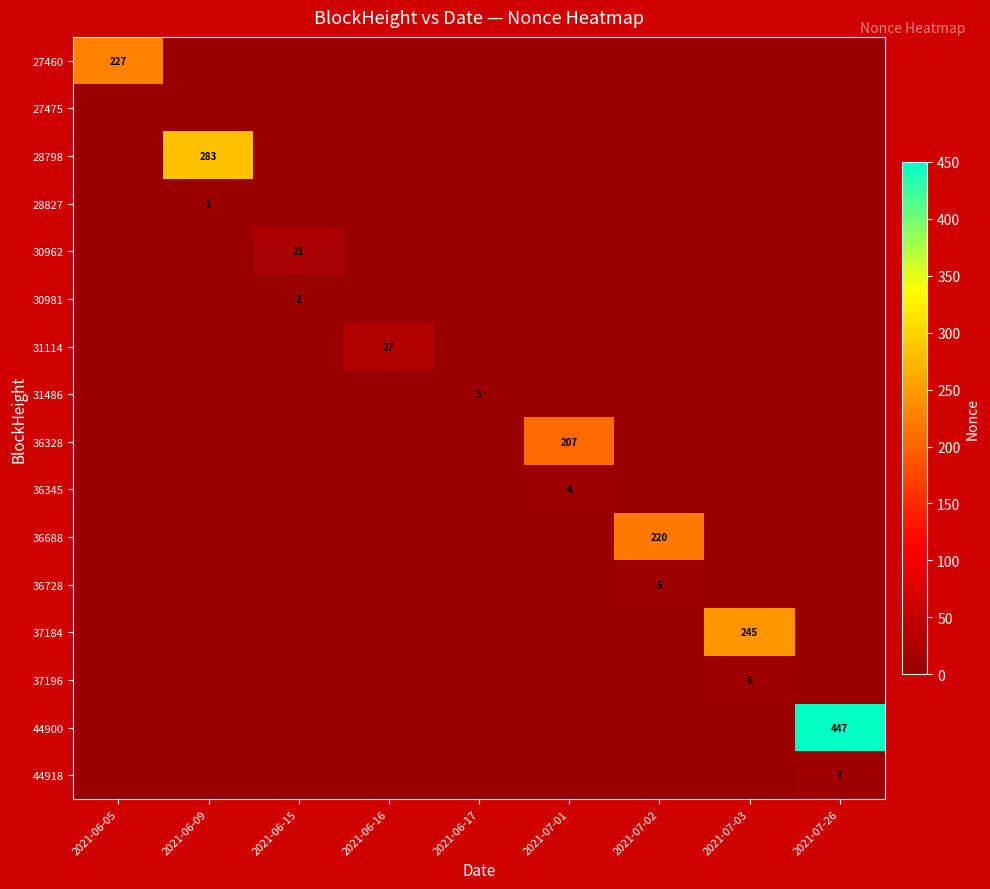

What is the greatest value displayed?

447